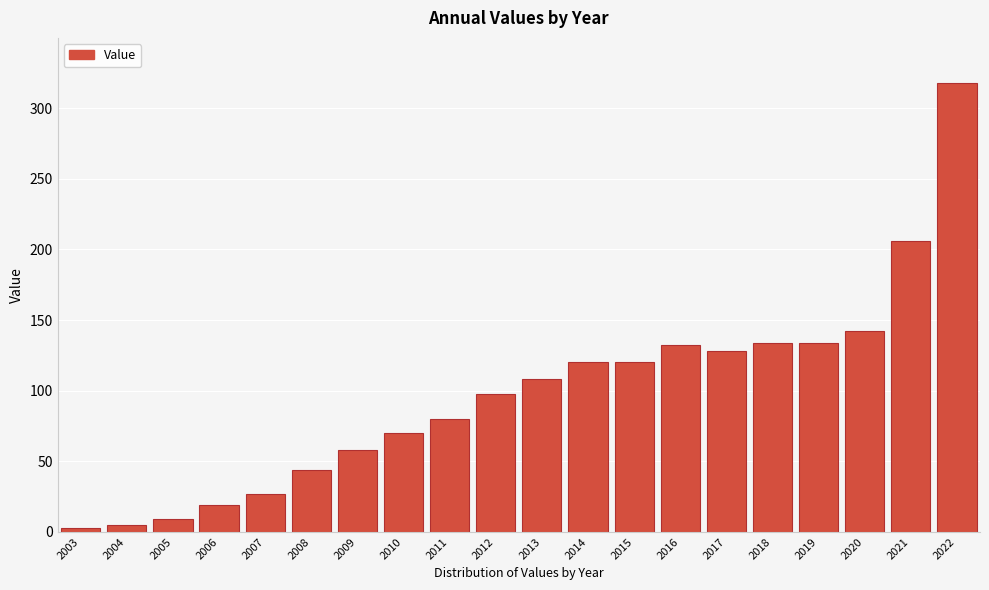

Reading left to right, list all the values displayed in this chart.

3	5	9	19	27	44	58	70	80	98	108	120	120	132	128	134	134	142	206	318